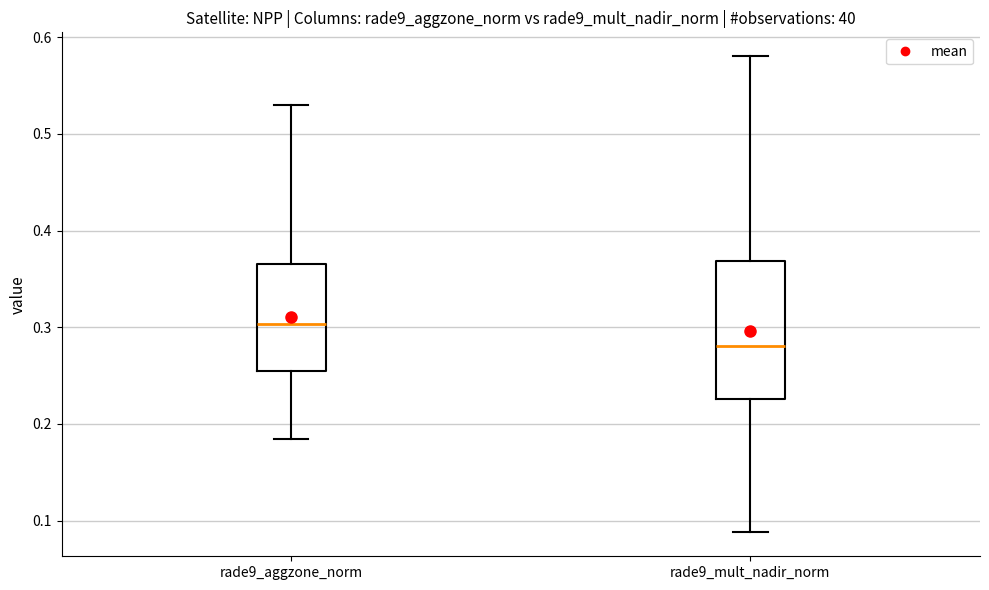

Where does the median line of the box for rade9_mult_nadir_norm sit on the y-axis? The values are not printed on the chart, so give them approximately, as read against the axis.

0.28